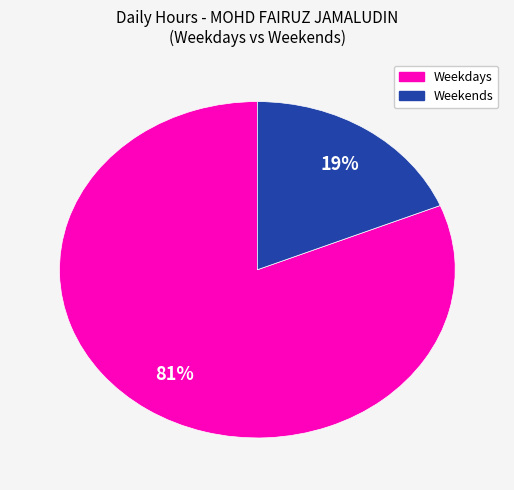

To the nearest percent, what is the difference between the largest and smallest slice percentages?

62%